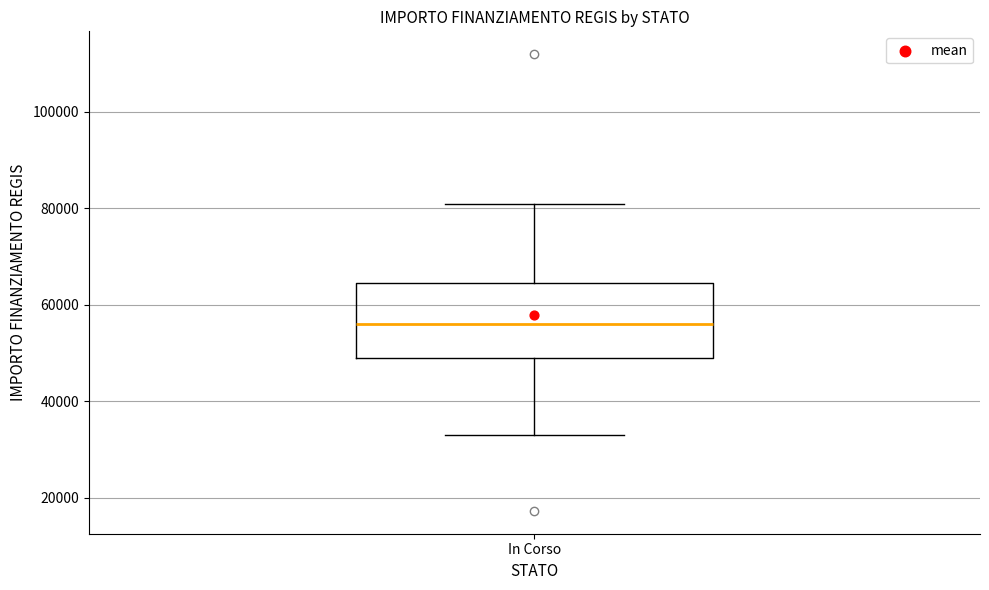

Transcribe this box plot: give where the median line is, the range the box spans, and where the two whiskers end, as read against the y-axis. The values are not printed on the chart, so give them approximately, as read against the axis.

median 56000, box 50000 to 64000, whiskers 32000 to 80000